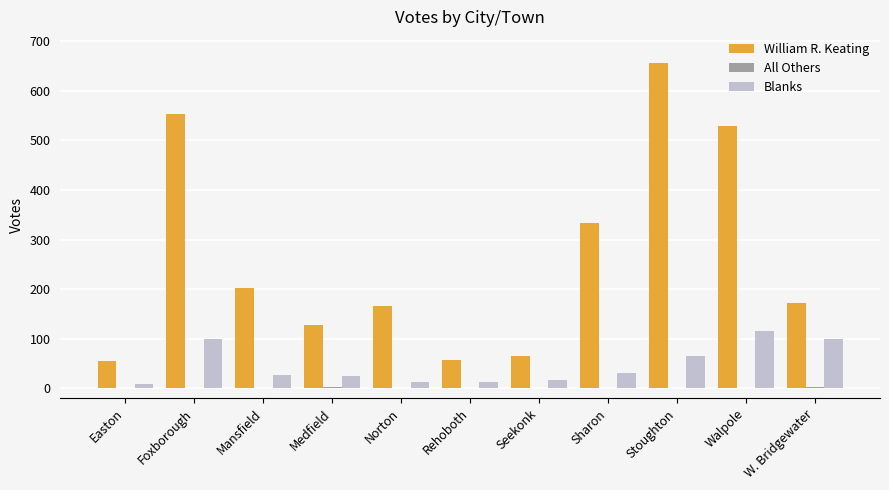

Is it true that William R. Keating equals 529 at Walpole?

True